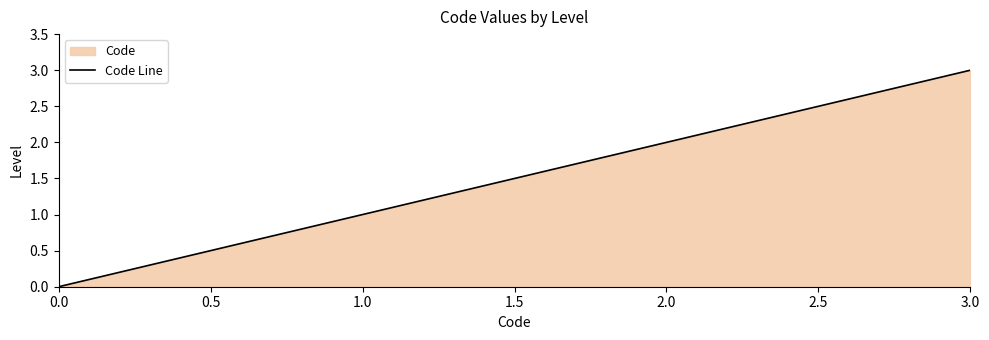

What is the change in value from 1.0 to 2.0?

+1